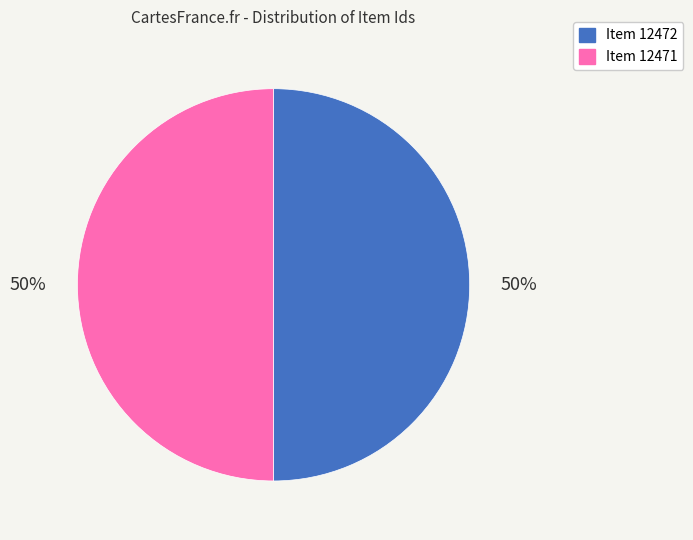

To the nearest percent, what is the combined percentage of Item 12471 and Item 12472?

100%